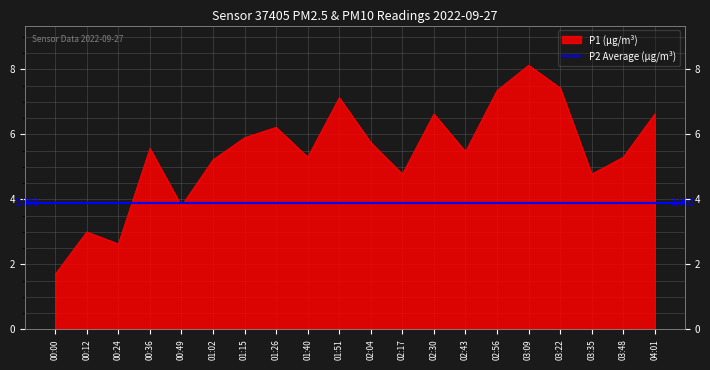

Where is the first local maximum?

00:12